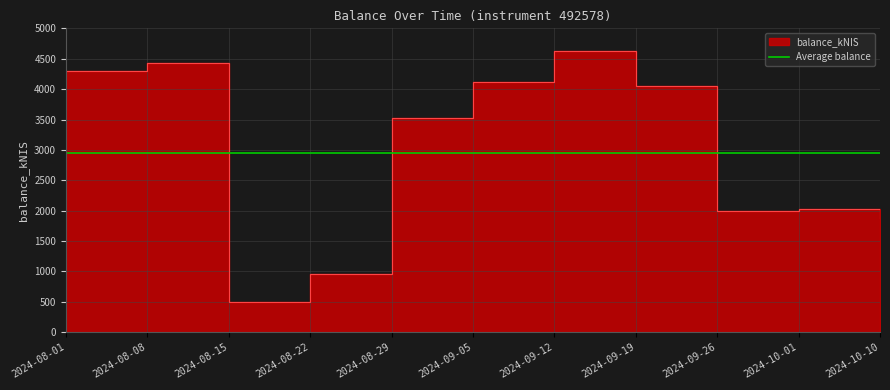

Count the number of categories in the chart.

11